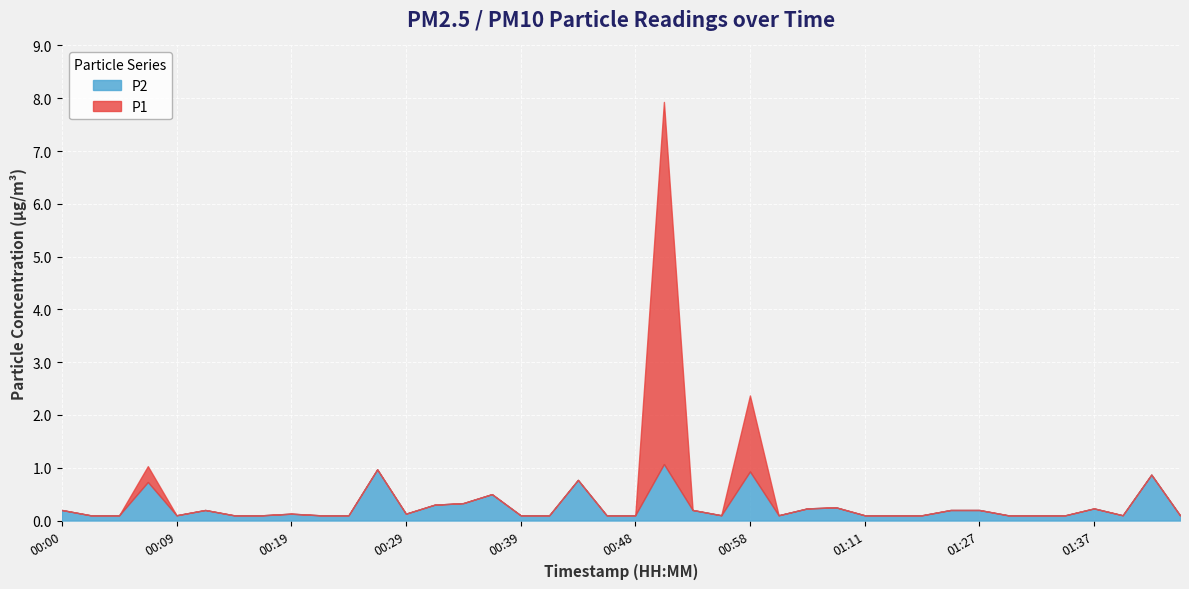

List the series in order of their peak value, lowest first.

P2, P1